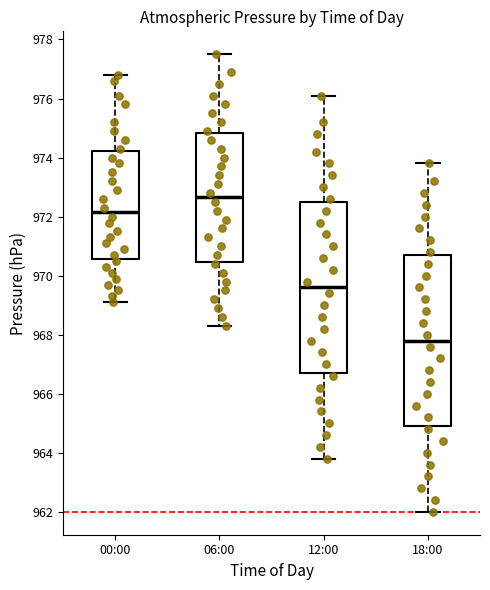

Reading left to right, transcribe this box plot: for each box, give where its median line is, the range the box spans, and where its two whiskers end, as read against the y-axis. The values are not printed on the chart, so give them approximately, as read against the axis.

00:00: median 972.2, box 970.6 to 974.2, whiskers 969.2 to 976.8
06:00: median 972.6, box 970.4 to 974.8, whiskers 968.4 to 977.6
12:00: median 969.6, box 966.8 to 972.6, whiskers 963.8 to 976.2
18:00: median 967.8, box 965.0 to 970.8, whiskers 962.0 to 973.8